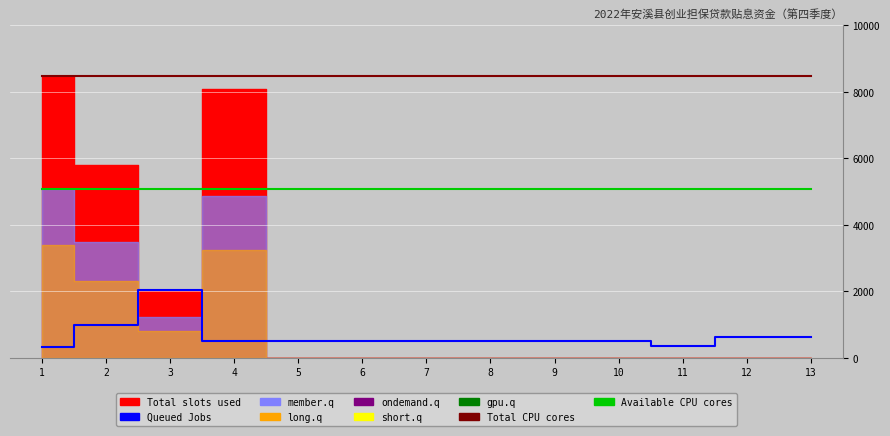

How many values in the Queued Jobs series exceed 505?

11